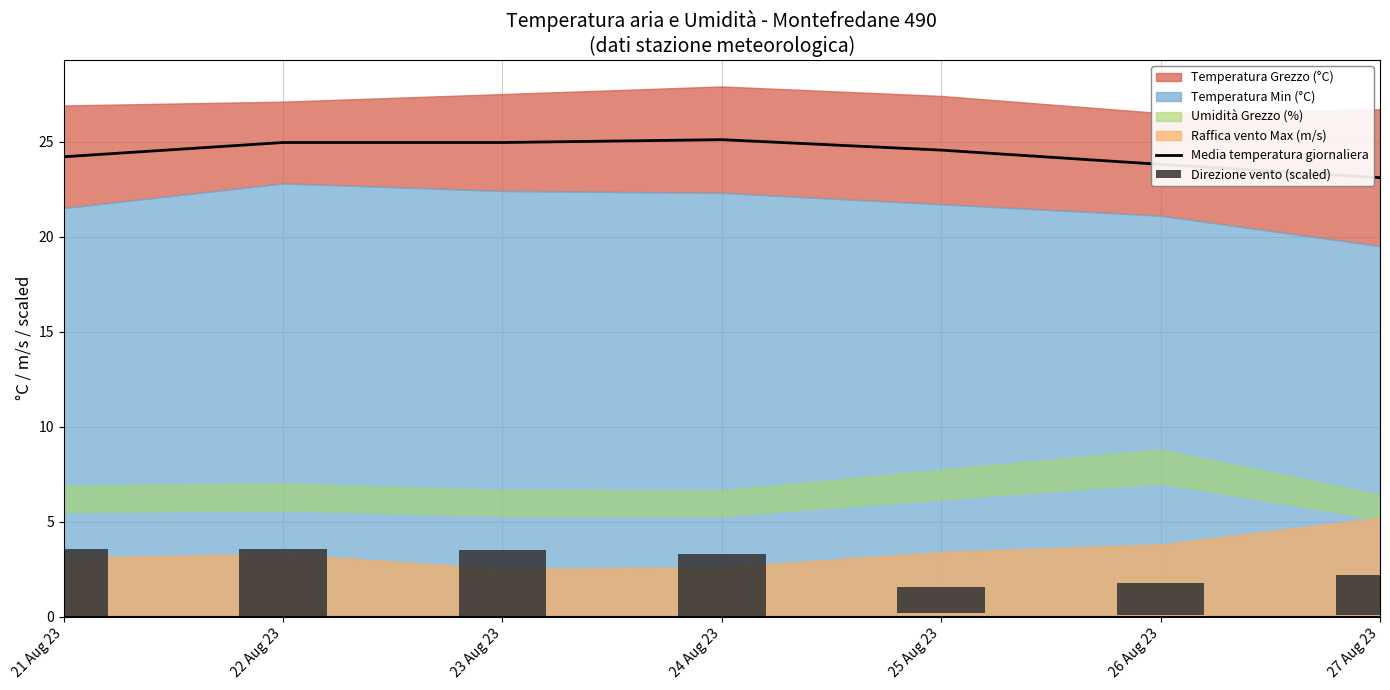

Between 27 Aug 23 and 26 Aug 23, which is larger?

26 Aug 23